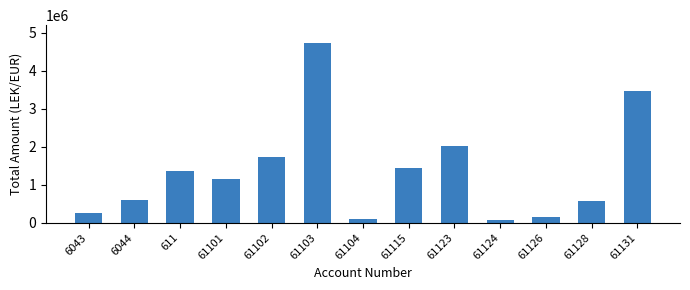

What is the ratio of the value at 61123 to the value at 61131?

0.6